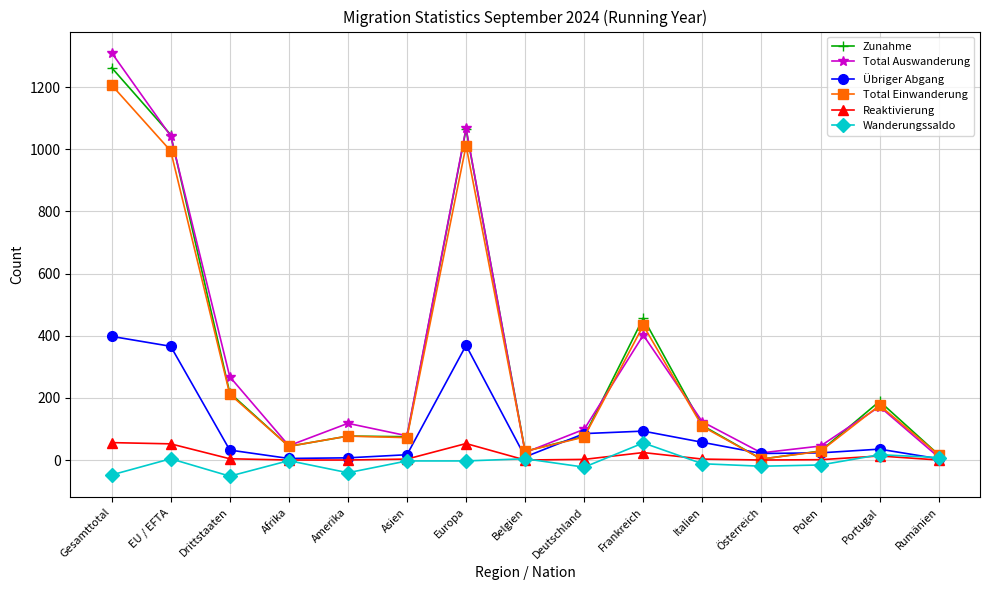

The Übriger Abgang series shows 398 at Gesamttotal. True or false?

True